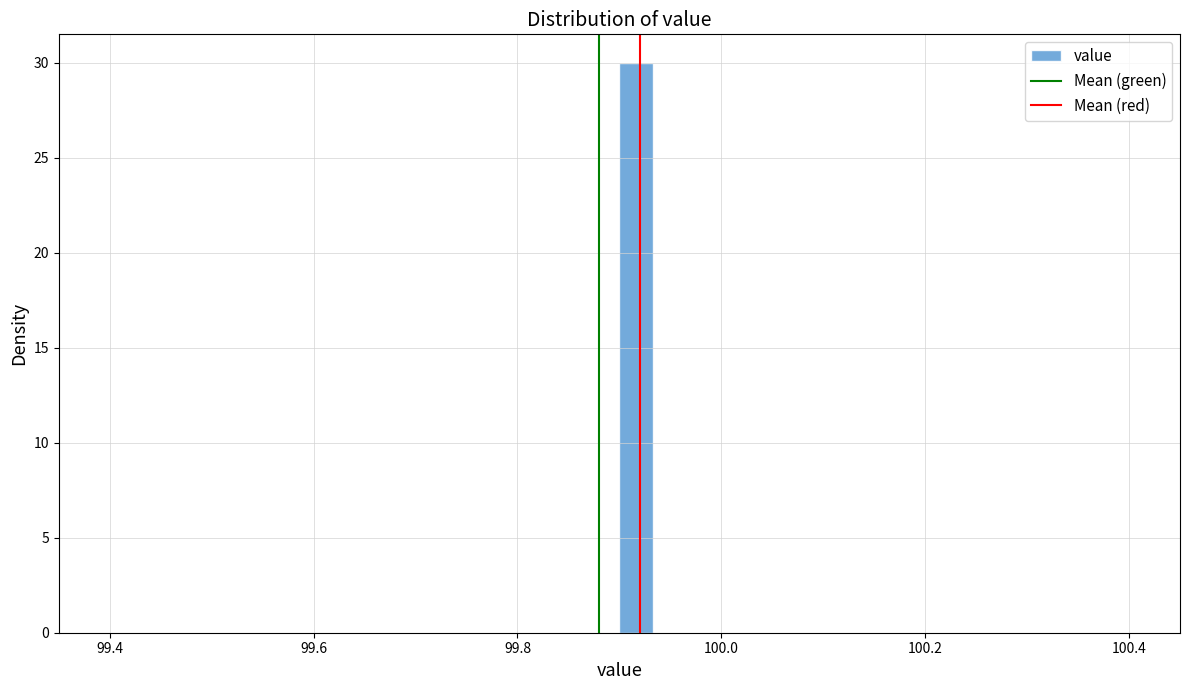

Around what value on the x-axis is the tallest bar? Give the approximate position of its centre, as read against the axis.

99.92